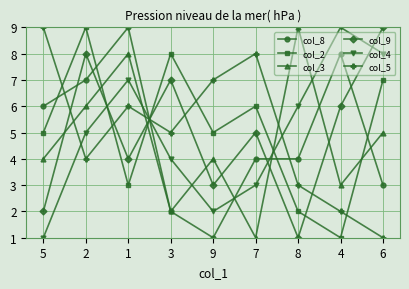

What is the sum of all col_3 values?

42